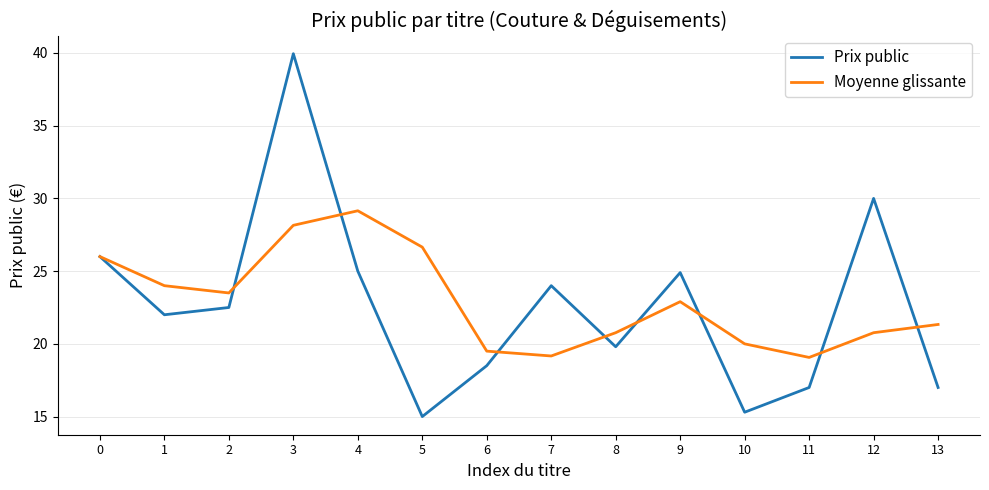

Which series has the largest range (max minus min)?

Prix public